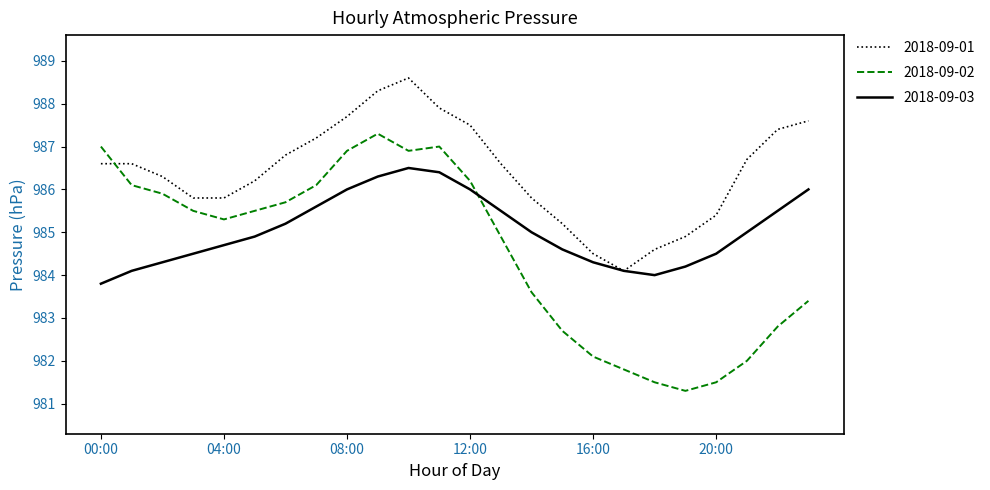

Which series has the largest total across all categories?

2018-09-01